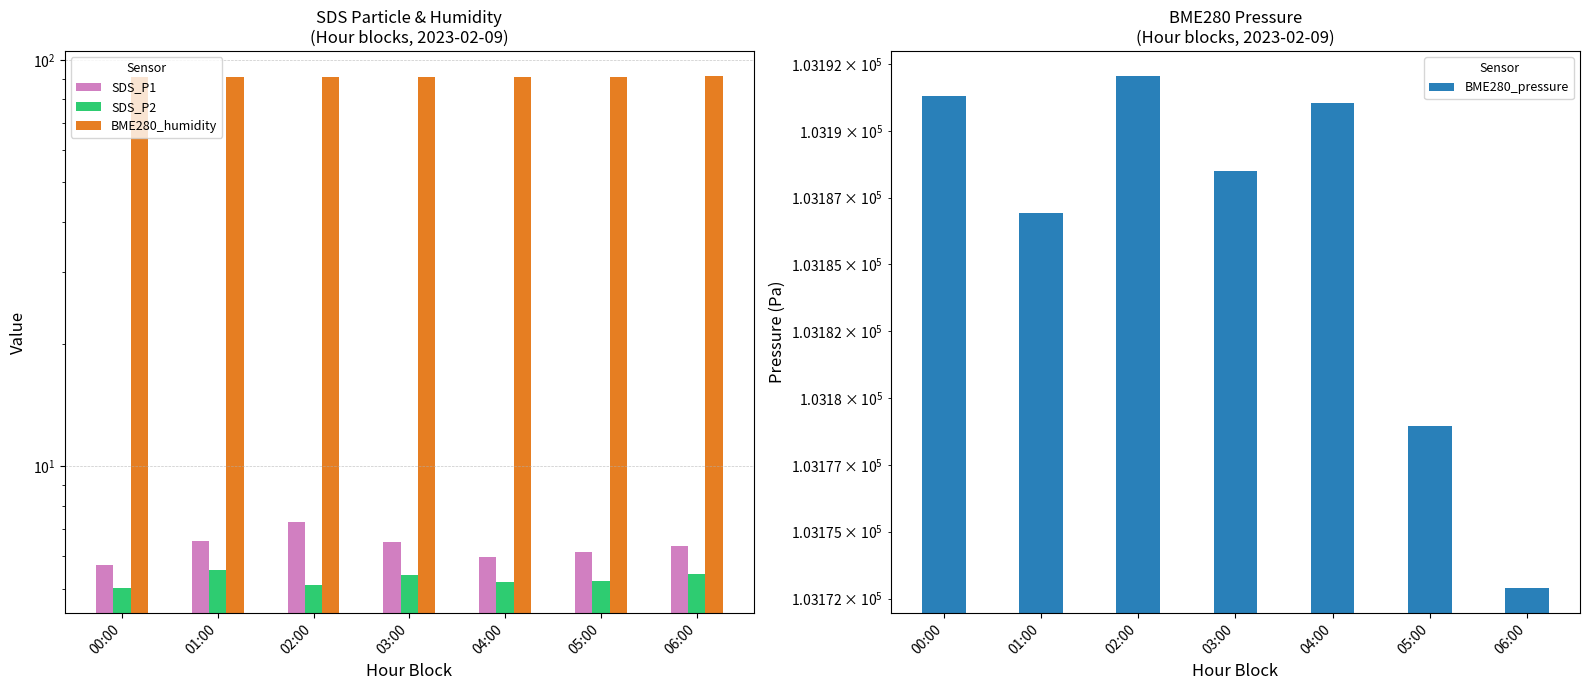

How many bars are there in each group?

4